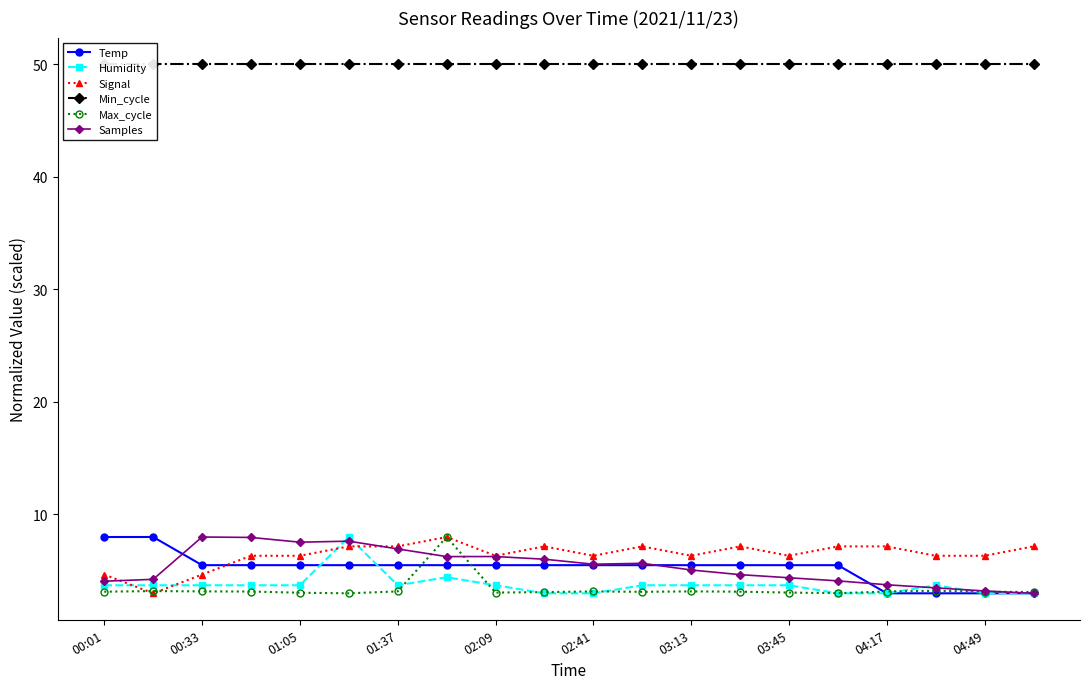

True or false: Samples has more than 0 points higher than both neighbors.

True